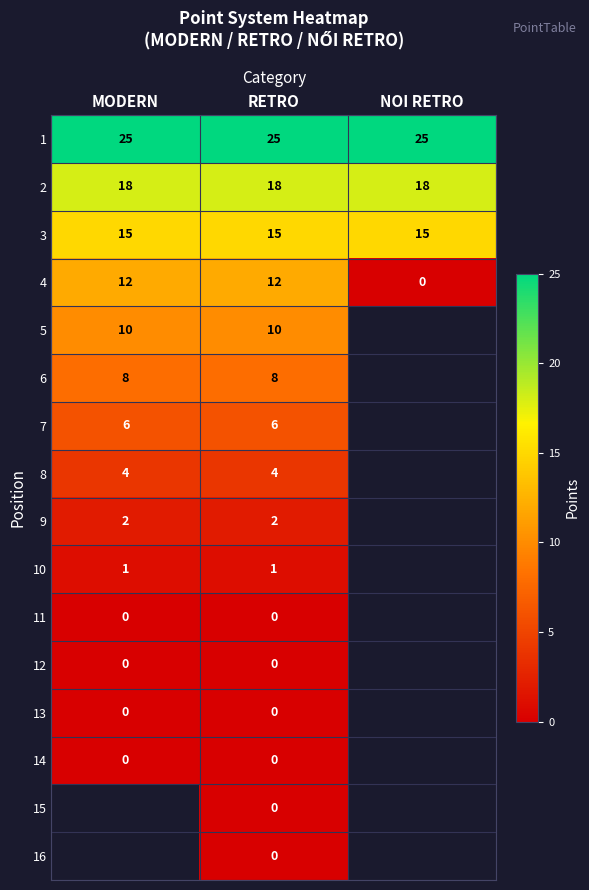

What is the greatest value displayed?

25.0